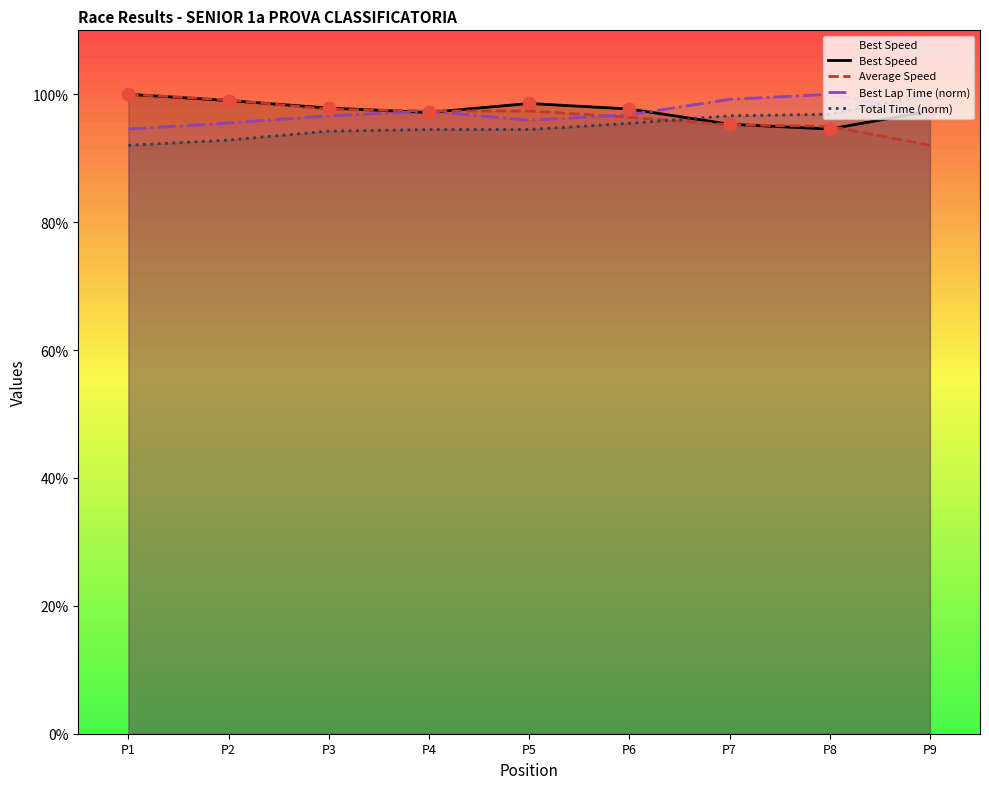

Which series contains the lowest Y value?

Average Speed